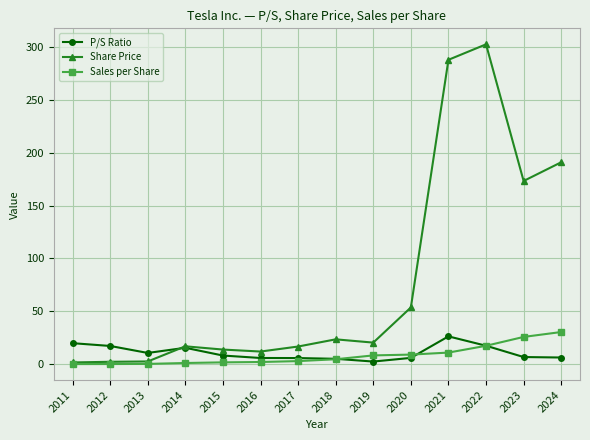

How many values in the Sales per Share series exceed 4?

7